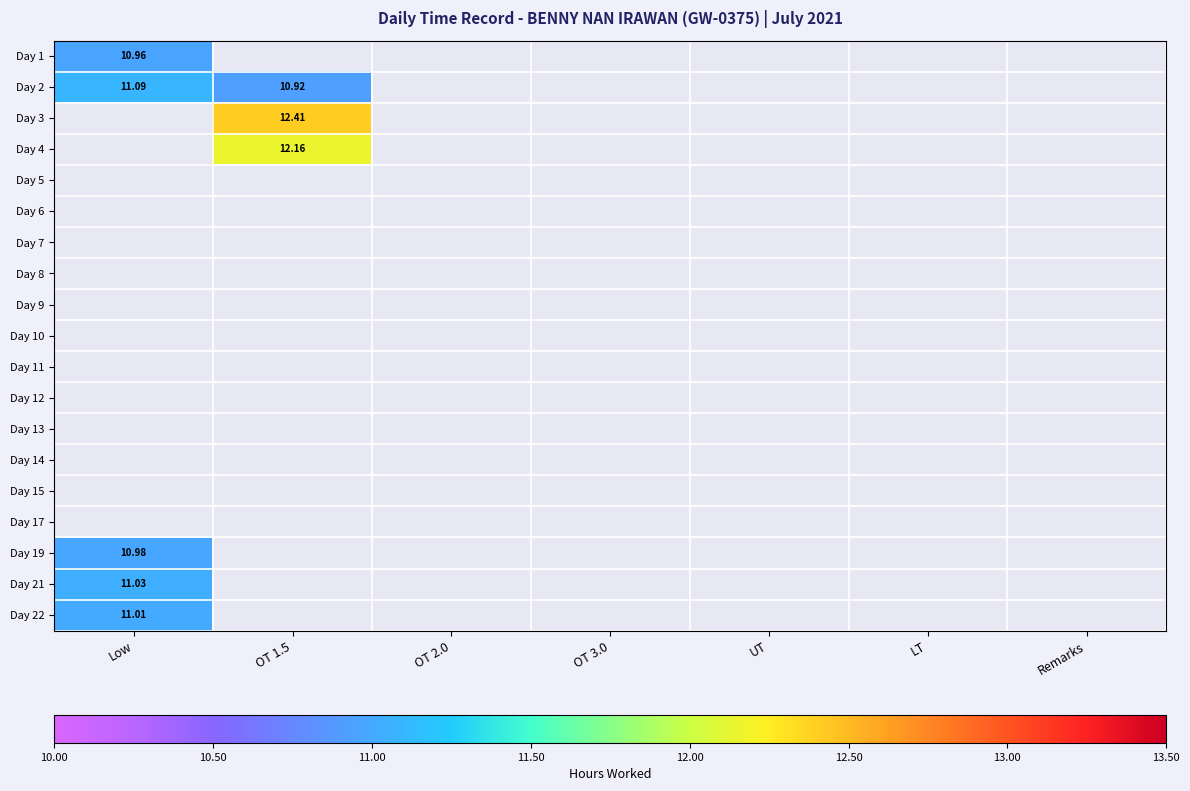

At how many categories does at least one series exceed 11?

2